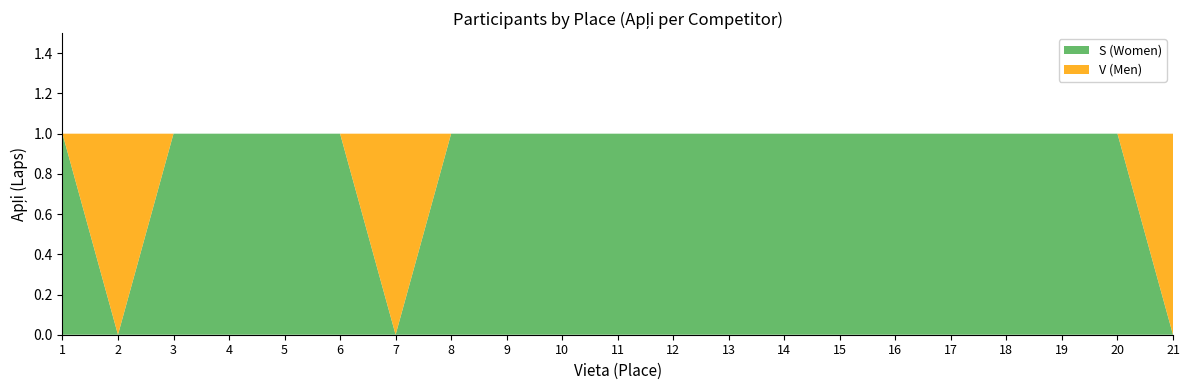

Reading right to left, extract all data points from this chart.

S (Women): 0	1	1	1	1	1	1	1	1	1	1	1	1	1	0	1	1	1	1	0	1
V (Men): 1	0	0	0	0	0	0	0	0	0	0	0	0	0	1	0	0	0	0	1	0